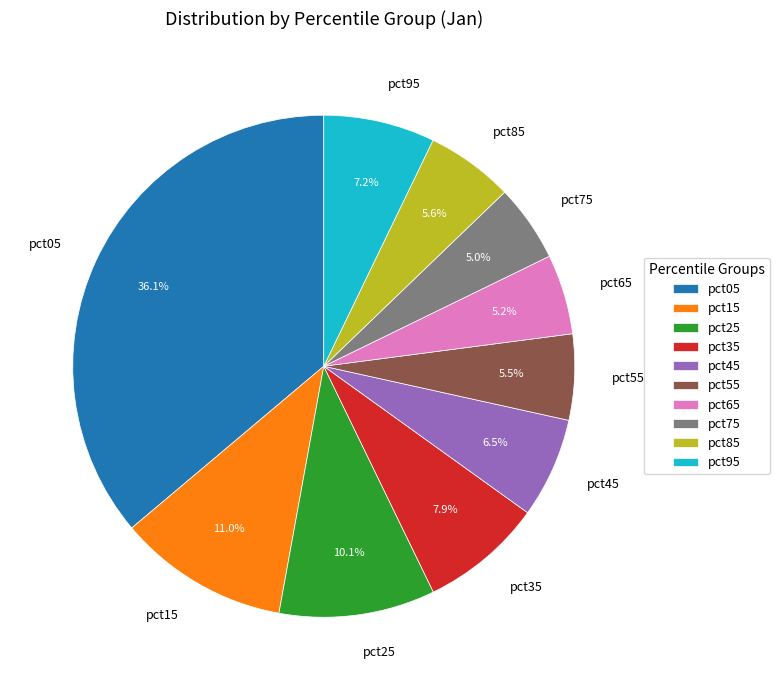

To the nearest percent, what is the average slice percentage?

10%